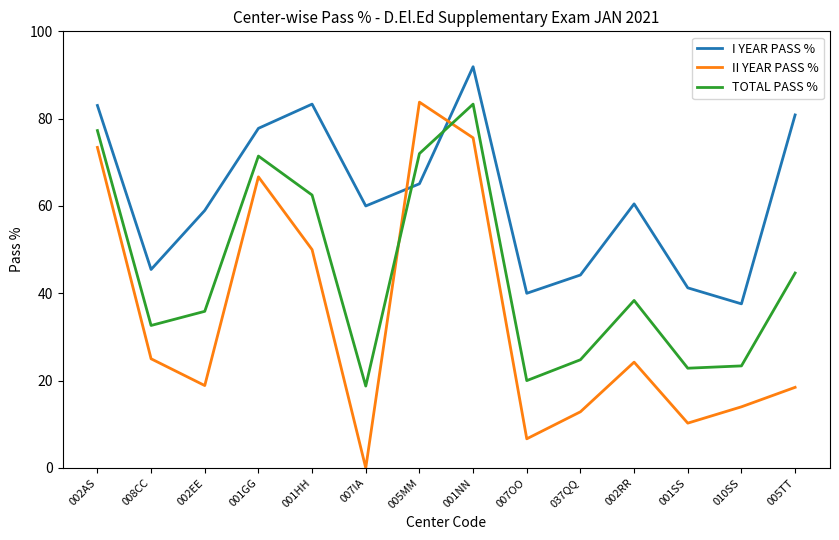

At 005MM, list the series in order from largest to smallest.

II YEAR PASS %, TOTAL PASS %, I YEAR PASS %